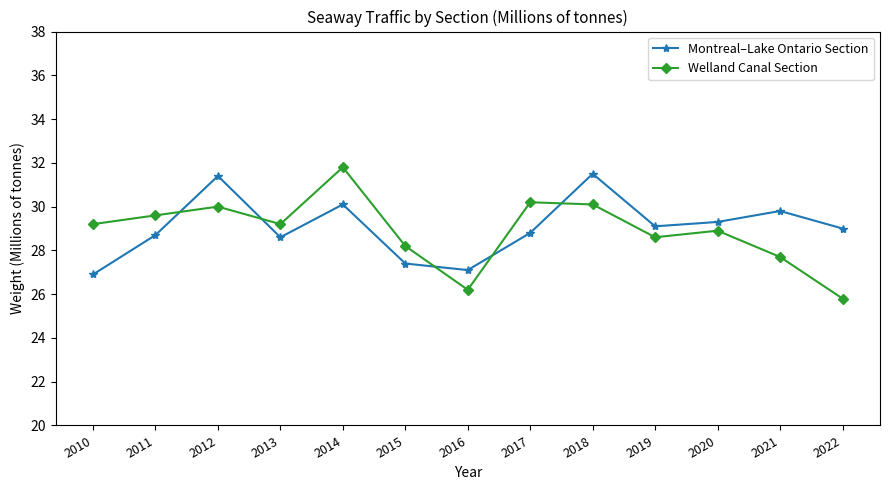

At which category is the sum across all series the highest?

2014